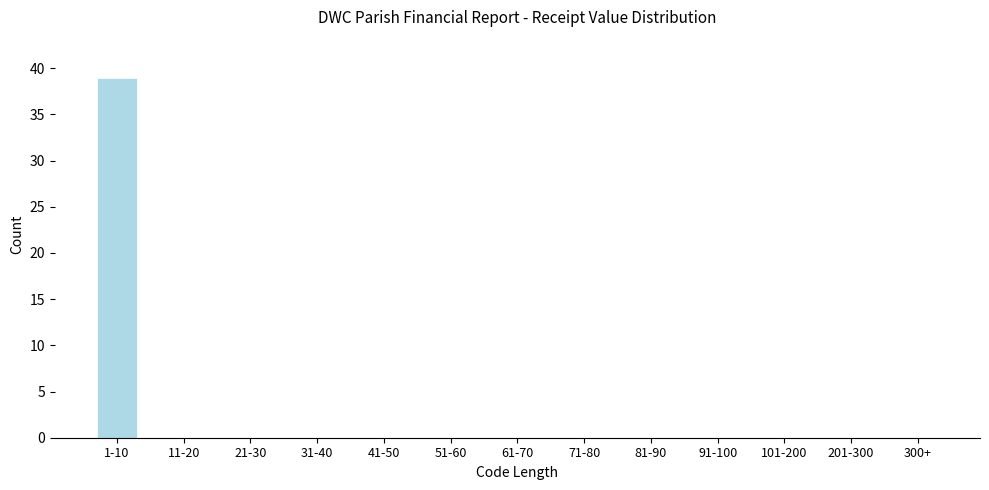

Reading right to left, list all the values displayed in this chart.

300+=0	201-300=0	101-200=0	91-100=0	81-90=0	71-80=0	61-70=0	51-60=0	41-50=0	31-40=0	21-30=0	11-20=0	1-10=39